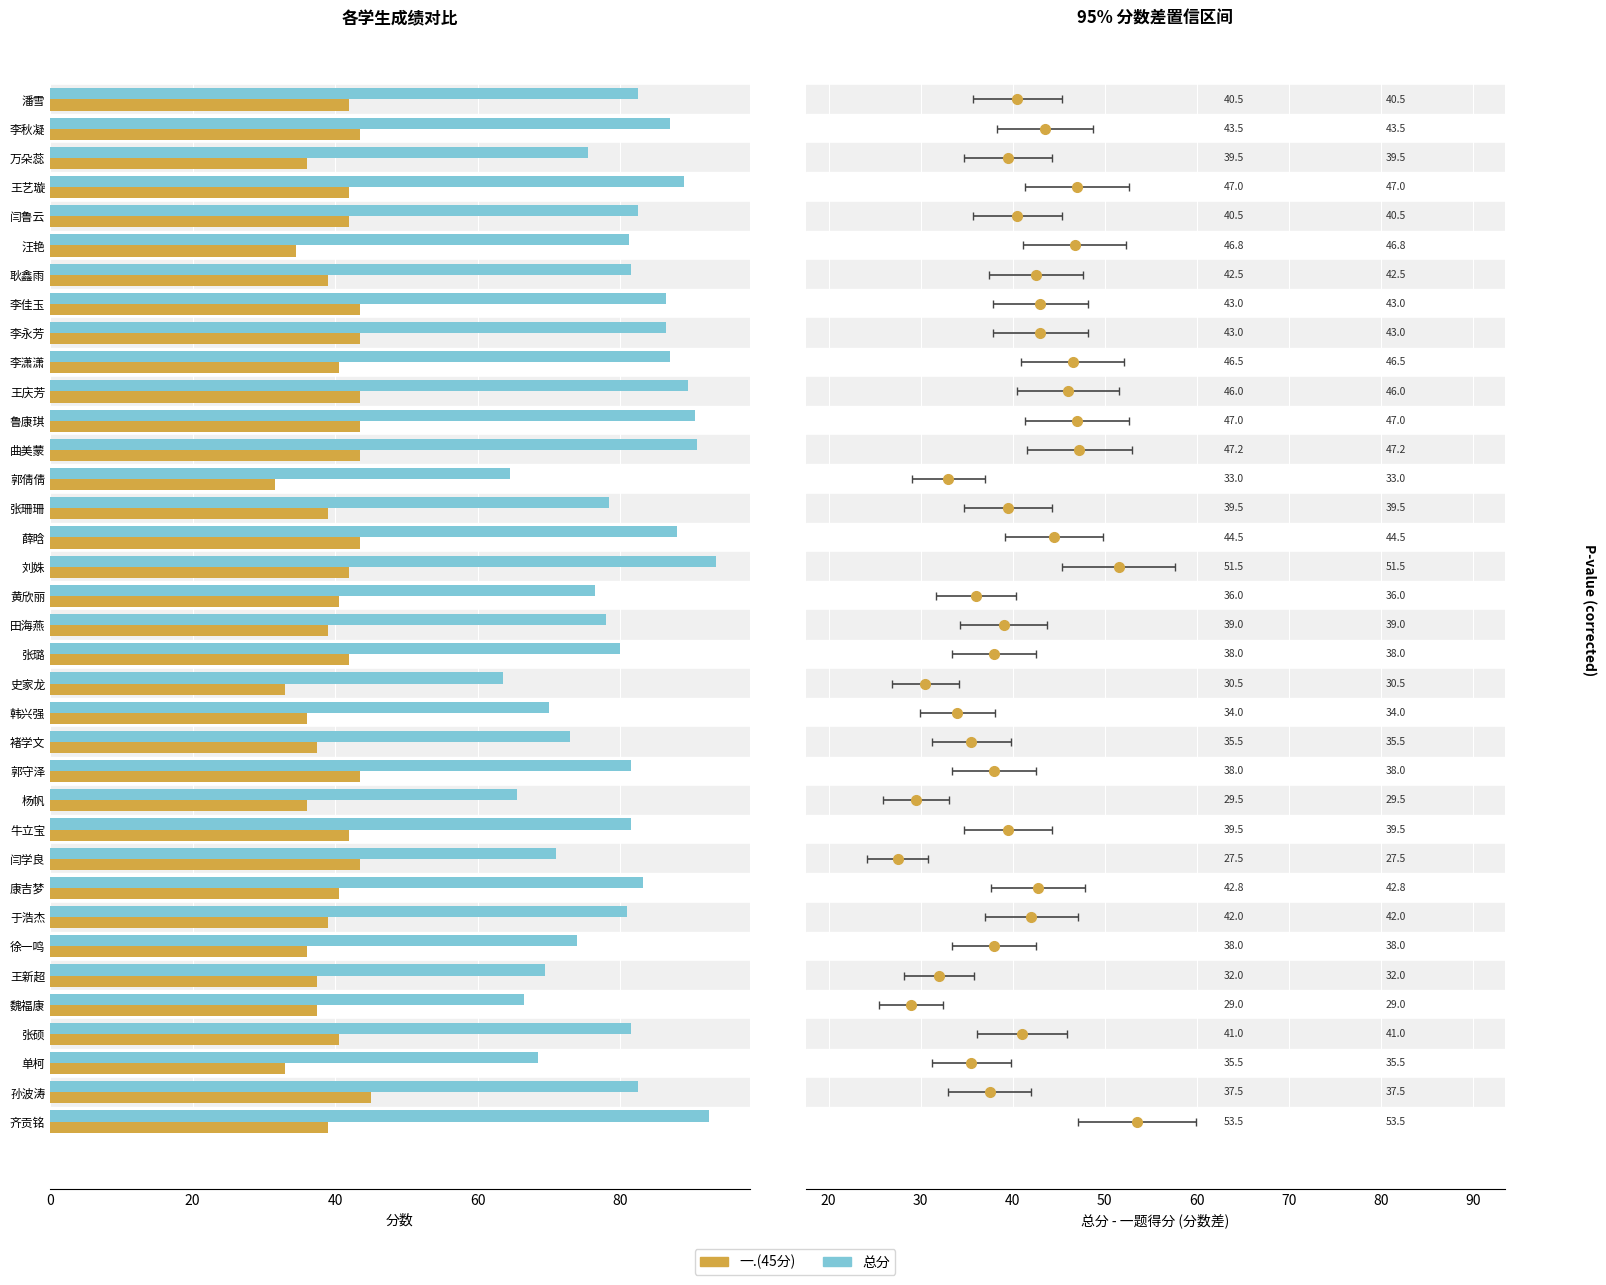

What is the approximate value of 总分 at 郭倩倩?

64.5